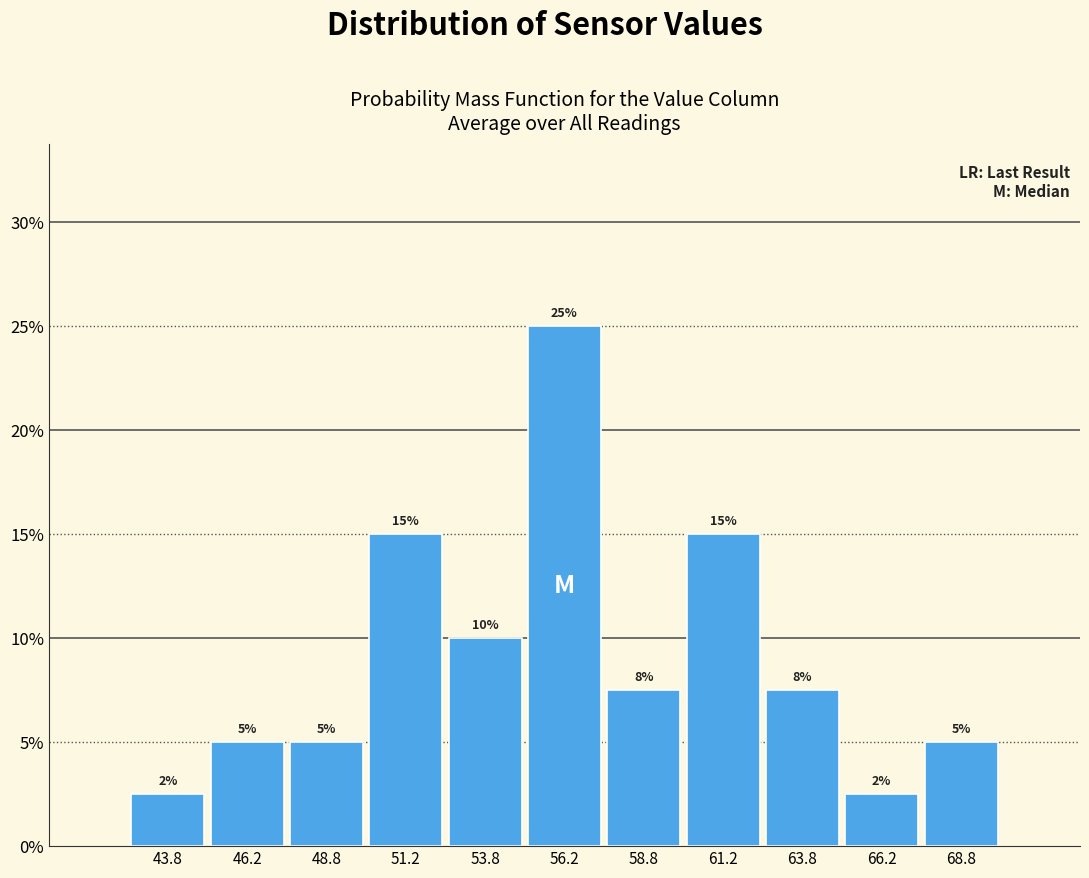

Over which range of the x-axis is the bar tallest?

55.0 to 57.5